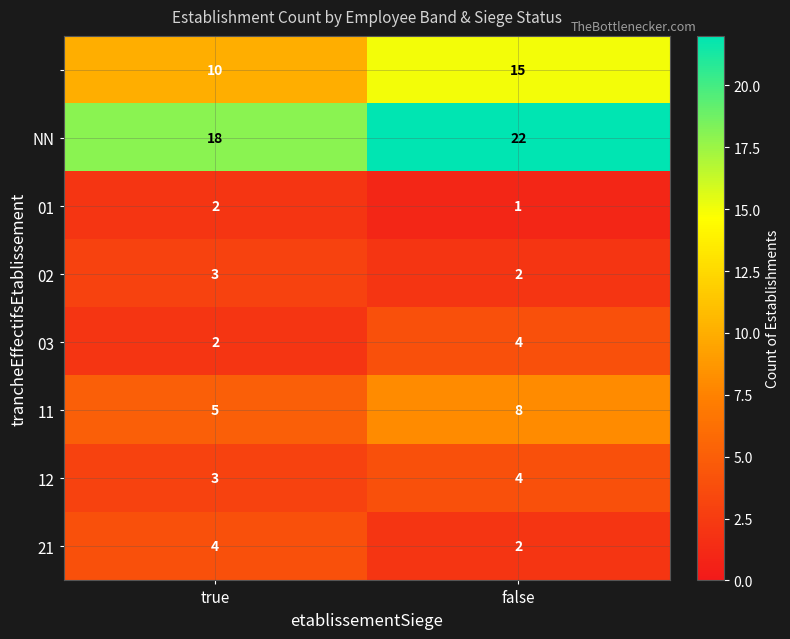

At which category does the chart reach its peak across all series?

false